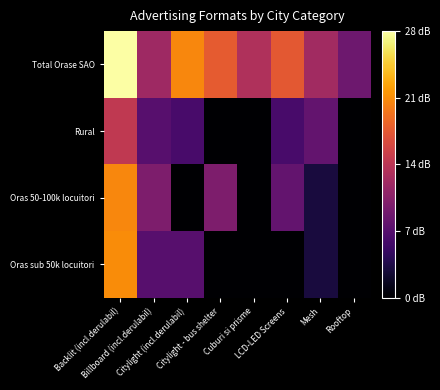

Reading left to right, what are all the values shown in this chart?

Total Orase SAO: Backlit (incl.derulabil)=27.5	Billboard (incl.derulabil)=11.8	Citylight (incl.derulabil)=20.3	Citylight - bus shelter=17.4	Cuburi si prisme=13.0	LCD-LED Screens=17.2	Mesh=12.0	Rooftop=8.5
Rural: Backlit (incl.derulabil)=14.1	Billboard (incl.derulabil)=7.0	Citylight (incl.derulabil)=6.0	Citylight - bus shelter=0.0	Cuburi si prisme=0.0	LCD-LED Screens=6.0	Mesh=7.8	Rooftop=0.0
Oras 50-100k locuitori: Backlit (incl.derulabil)=20.3	Billboard (incl.derulabil)=9.5	Citylight (incl.derulabil)=0.0	Citylight - bus shelter=9.5	Cuburi si prisme=0.0	LCD-LED Screens=7.8	Mesh=3.0	Rooftop=0.0
Oras sub 50k locuitori: Backlit (incl.derulabil)=20.6	Billboard (incl.derulabil)=7.0	Citylight (incl.derulabil)=7.0	Citylight - bus shelter=0.0	Cuburi si prisme=0.0	LCD-LED Screens=0.0	Mesh=3.0	Rooftop=0.0